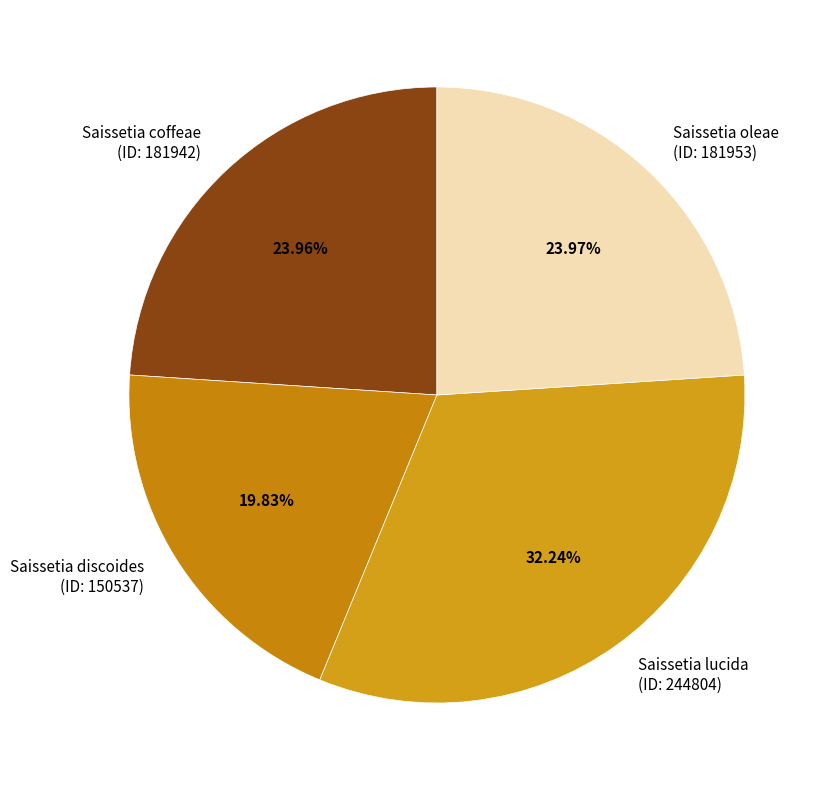

Is there any slice that represents more than half of the pie?

No